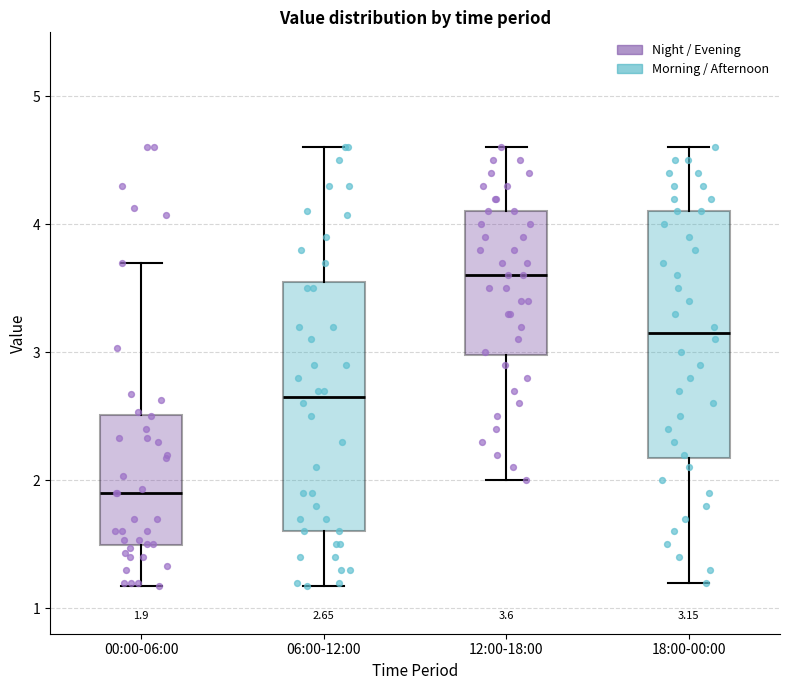

Which box's median line is the lowest?

00:00-06:00